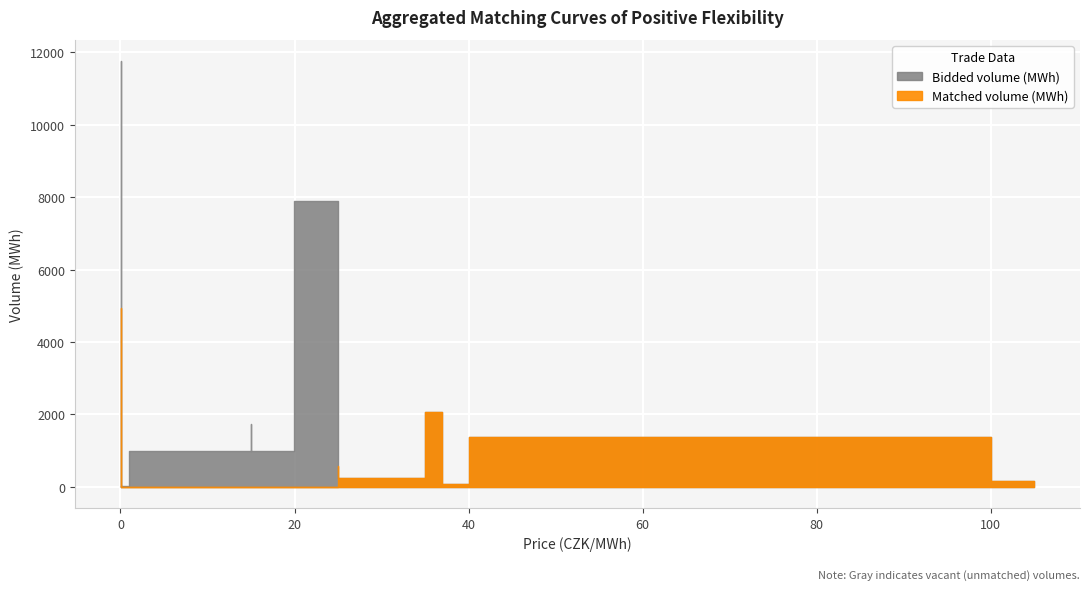

At how many categories does at least one series exceed 312?

11